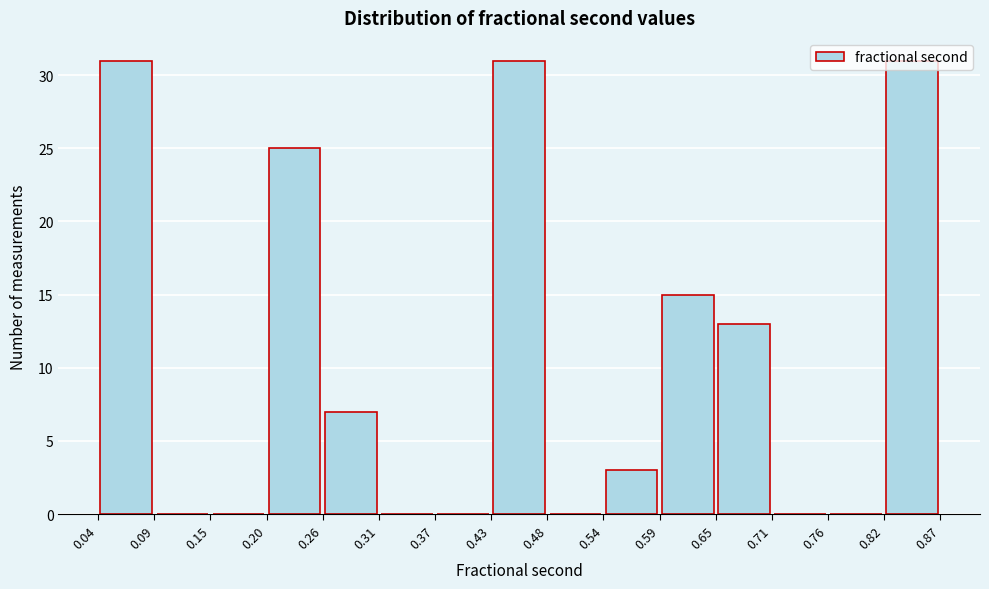

Reading left to right, list every bar in this chart as the range it spans on the x-axis followed by its height. The values are not printed on the chart, so give them approximately, as read against the axis.

0.04 to 0.09: 31
0.09 to 0.15: 0
0.15 to 0.20: 0
0.20 to 0.26: 25
0.26 to 0.31: 7
0.31 to 0.37: 0
0.37 to 0.43: 0
0.43 to 0.48: 31
0.48 to 0.54: 0
0.54 to 0.59: 3
0.59 to 0.65: 15
0.65 to 0.71: 13
0.71 to 0.76: 0
0.76 to 0.82: 0
0.82 to 0.87: 31